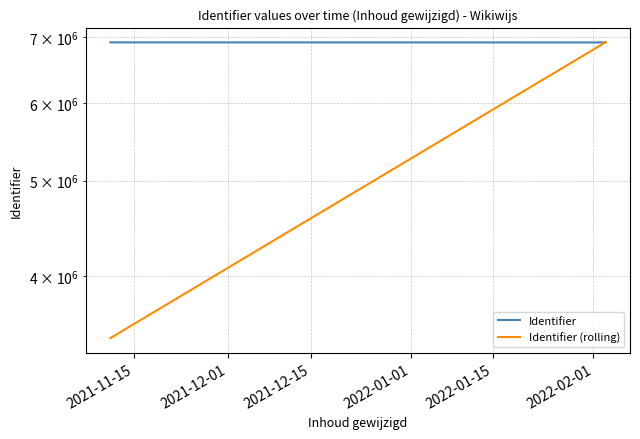

At 2021-12-15, list the series in order from smallest to largest.

Identifier (rolling), Identifier